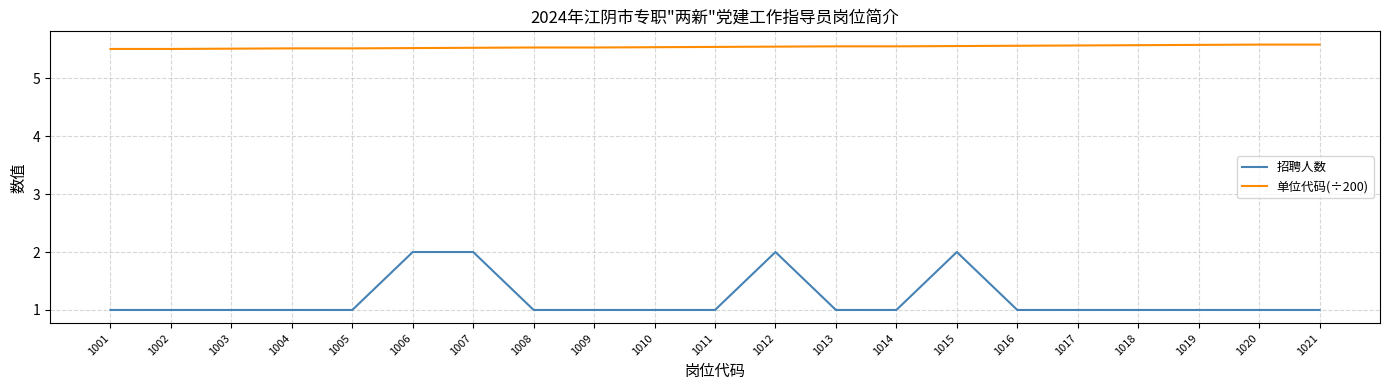

What is the total value across all series at 1021?

6.6